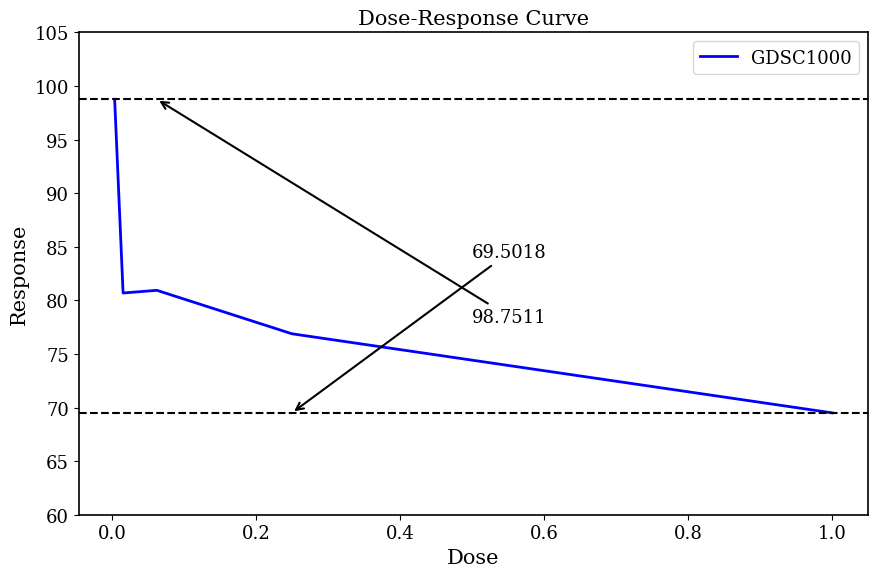

What is the difference between the maximum and minimum values?

29.2